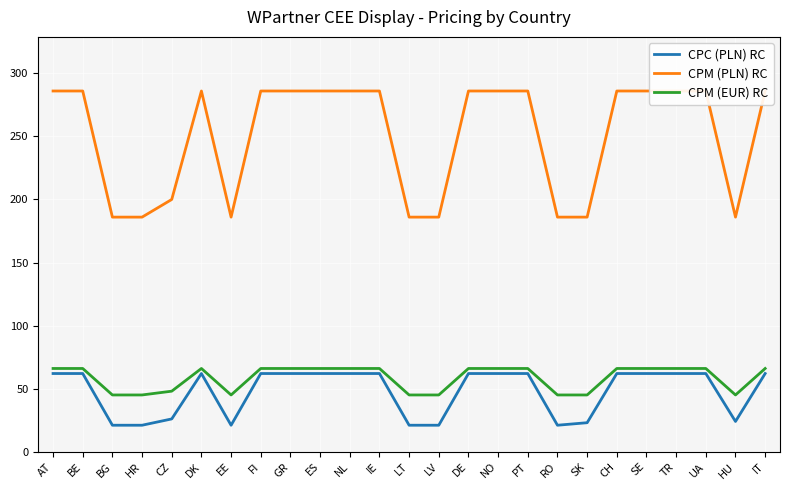

What position from the left is LV?

14